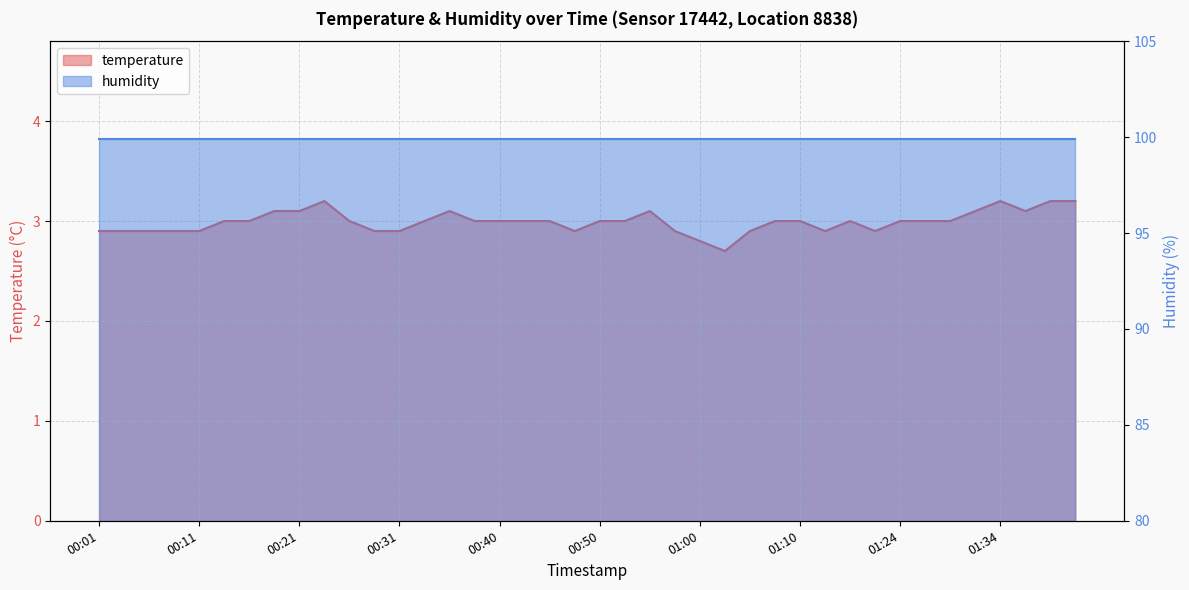

List the labels in order of value, largest first.

00:23, 01:34, 01:39, 01:41, 00:18, 00:21, 00:35, 00:55, 01:31, 01:36, 00:13, 00:16, 00:26, 00:33, 00:38, 00:40, 00:43, 00:45, 00:50, 00:53, 01:08, 01:10, 01:15, 01:24, 01:26, 01:29, 00:01, 00:03, 00:06, 00:08, 00:11, 00:28, 00:31, 00:48, 00:58, 01:05, 01:13, 01:18, 01:00, 01:03